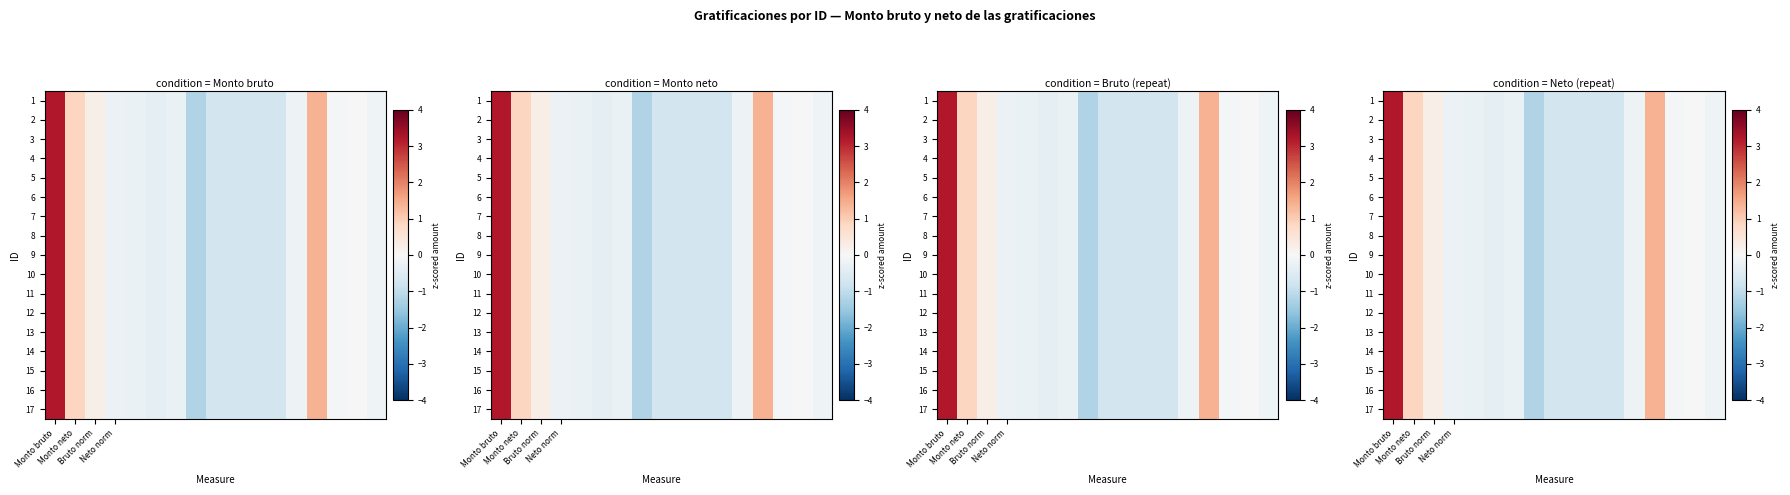

True or false: 16 has a value of -0.2 at Neto norm.

True